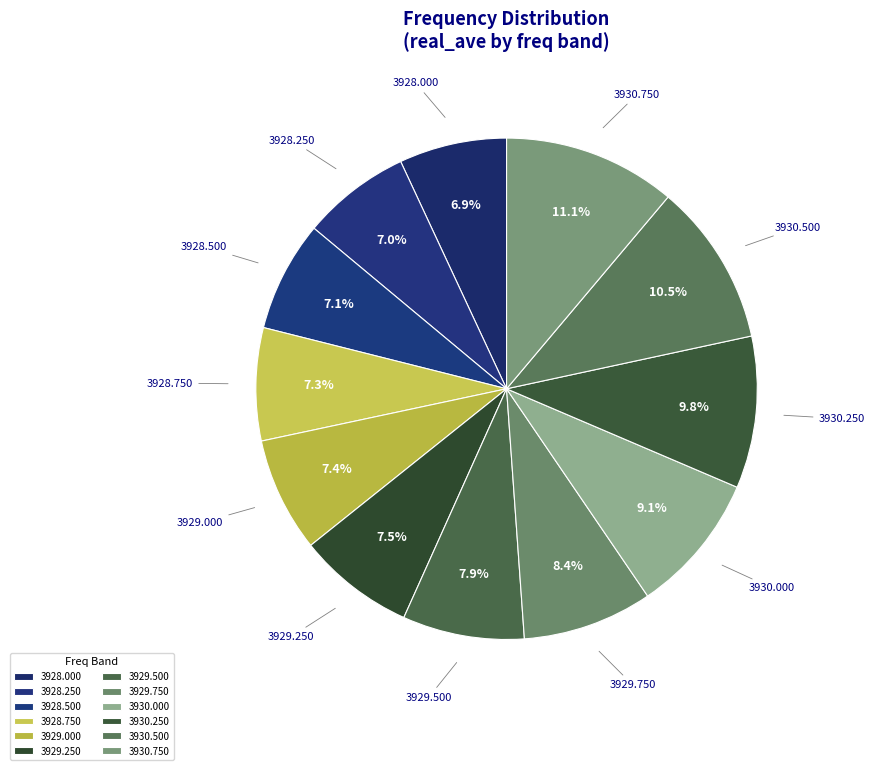

What portion of the pie excludes 3930.500?

89.5%